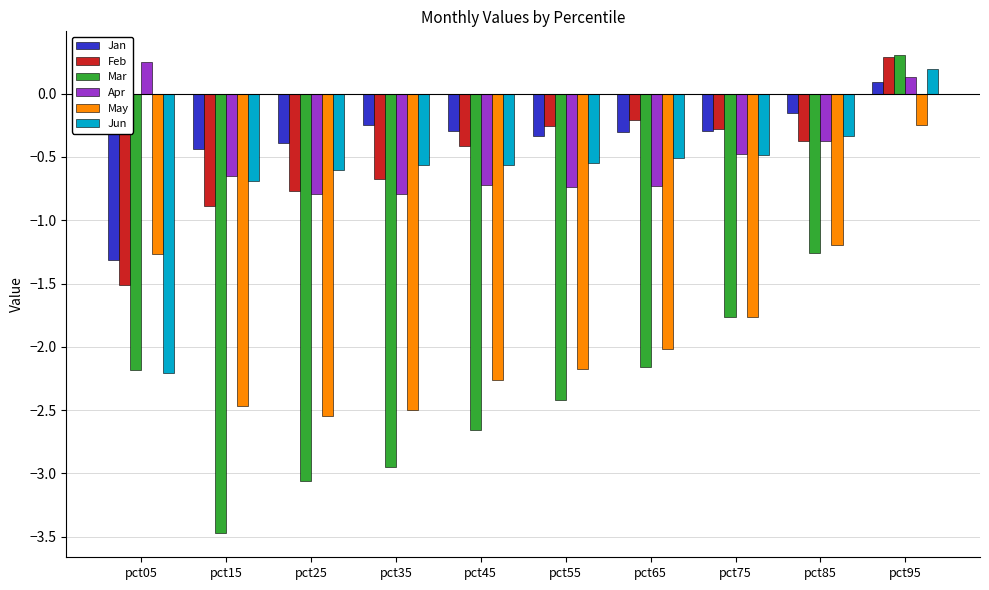

Does the chart contain stacked bars?

No